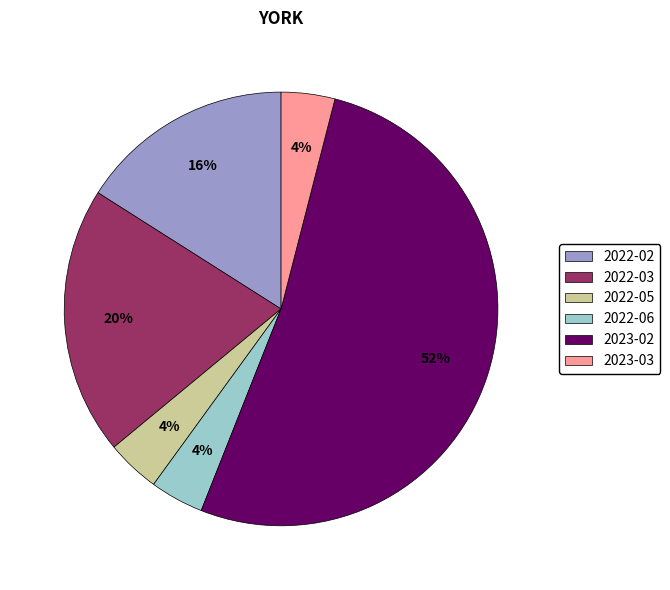

Is there any slice that represents more than half of the pie?

Yes